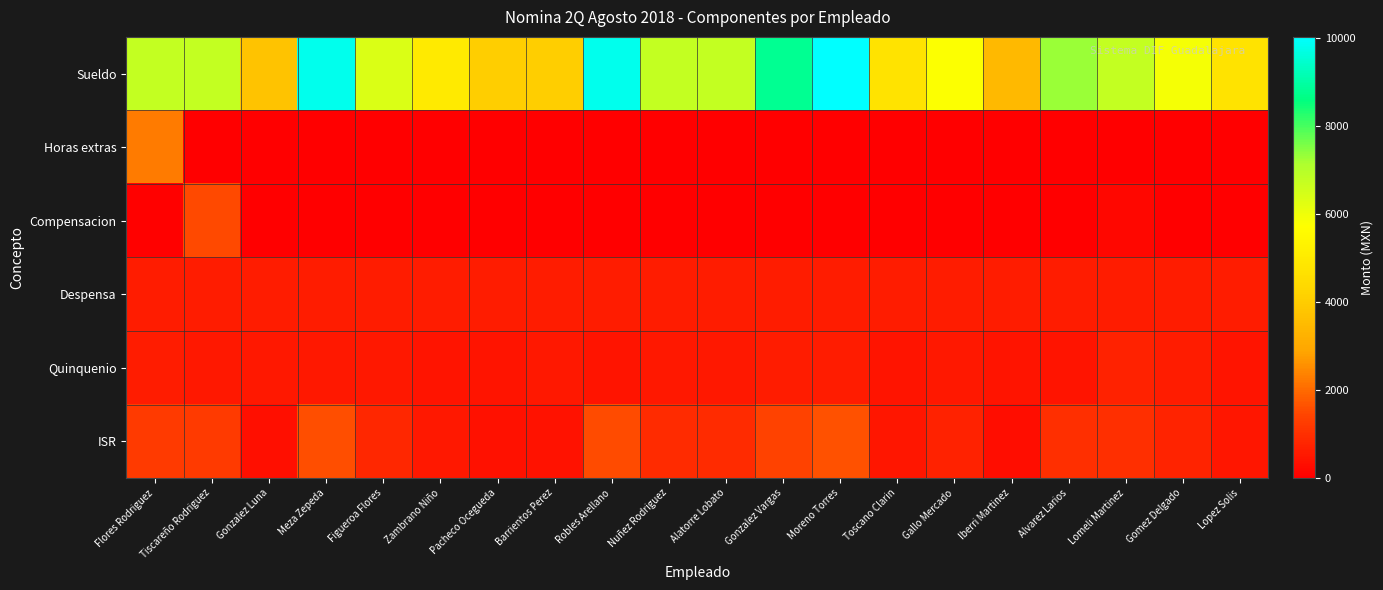

Which series has the widest spread of values?

Sueldo